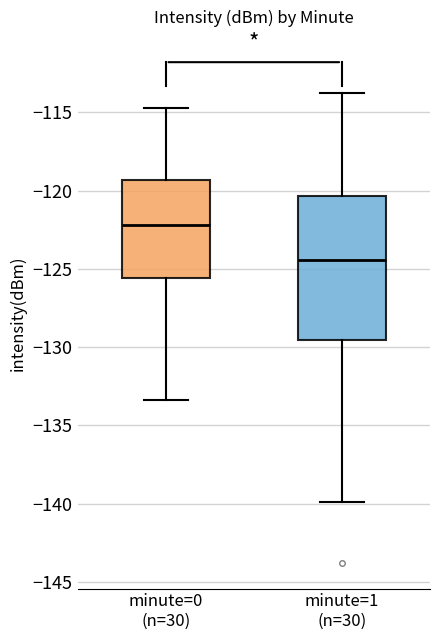

Reading left to right, transcribe this box plot: for each box, give where its median line is, the range the box spans, and where its two whiskers end, as read against the y-axis. The values are not printed on the chart, so give them approximately, as read against the axis.

minute=0 (n=30): median -122.0, box -125.5 to -119.5, whiskers -133.5 to -114.5
minute=1 (n=30): median -124.5, box -129.5 to -120.5, whiskers -140.0 to -114.0